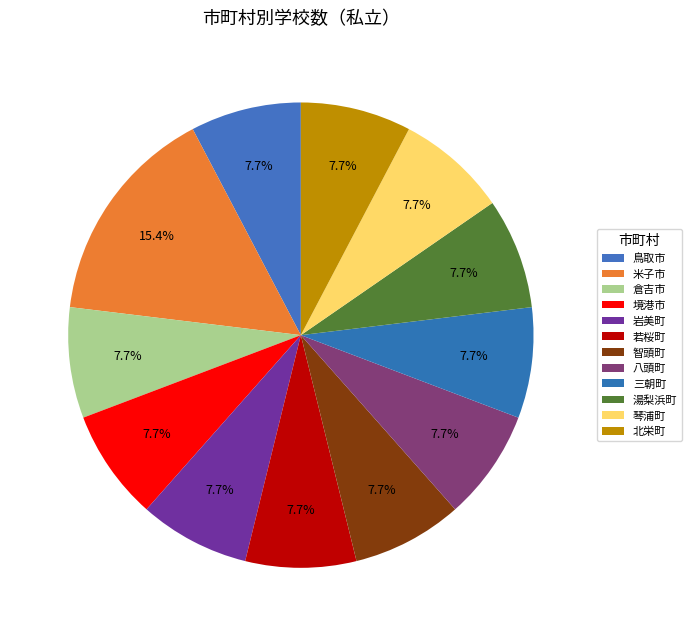

Approximately how many times larger is the value at 三朝町 compared to 北栄町?

1.0